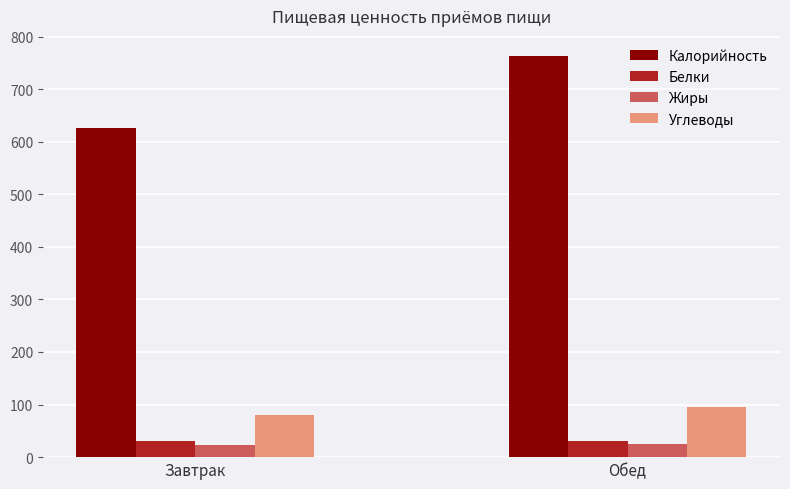

How many series are shown in this chart?

4